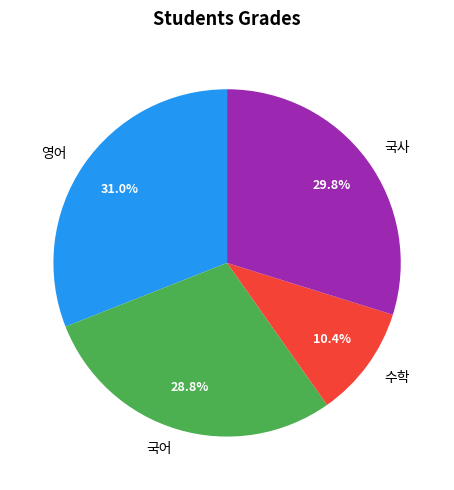

To the nearest percent, what is the average slice percentage?

25%